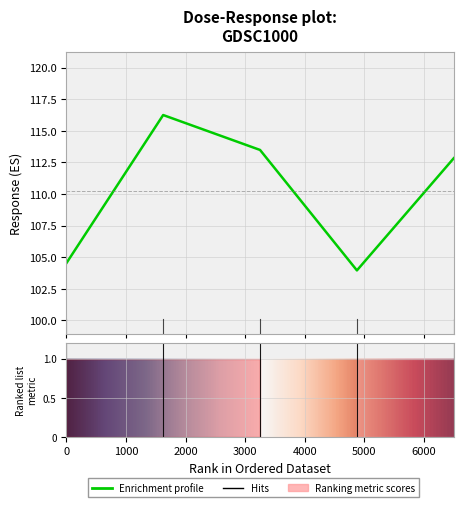

Which label corresponds to the largest value in the chart?

1000